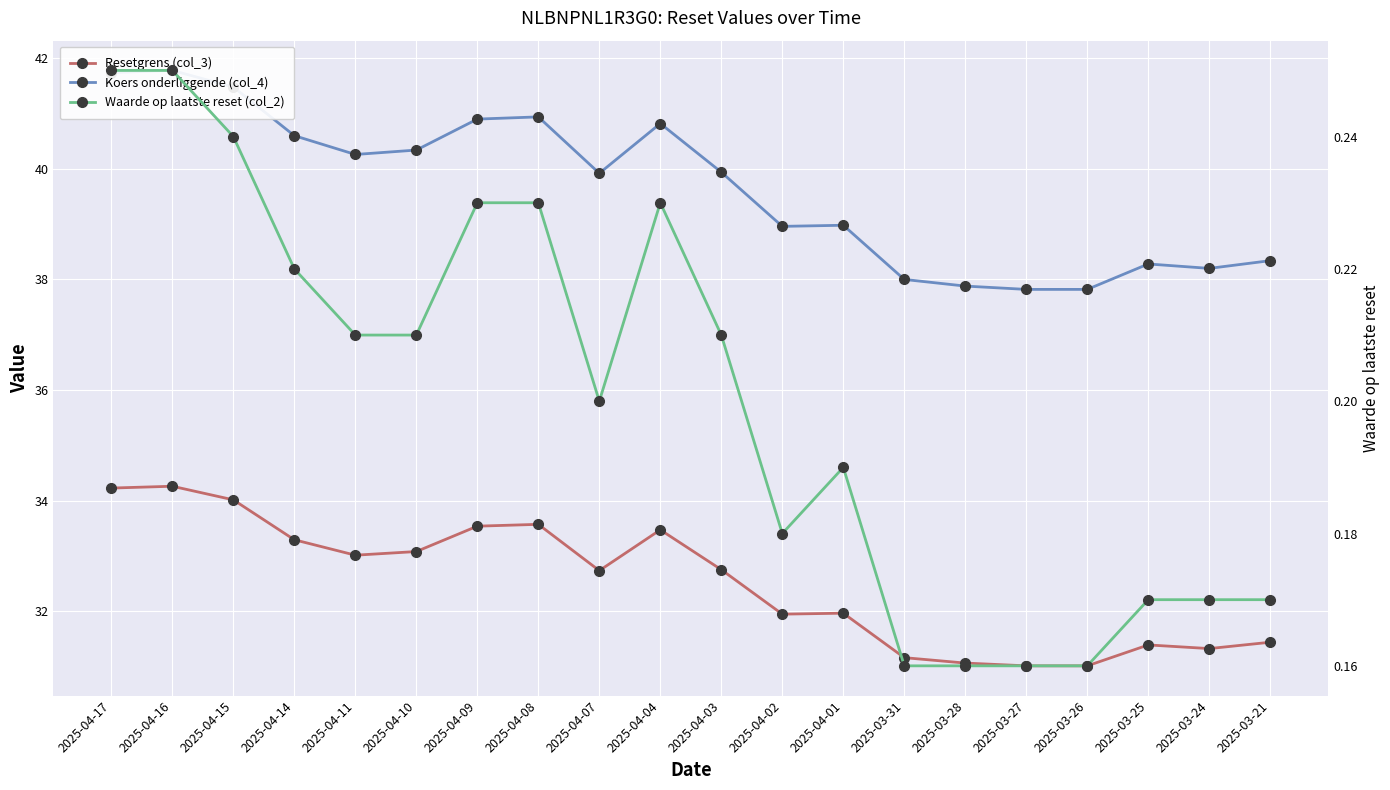

Count the number of data series in this chart.

3